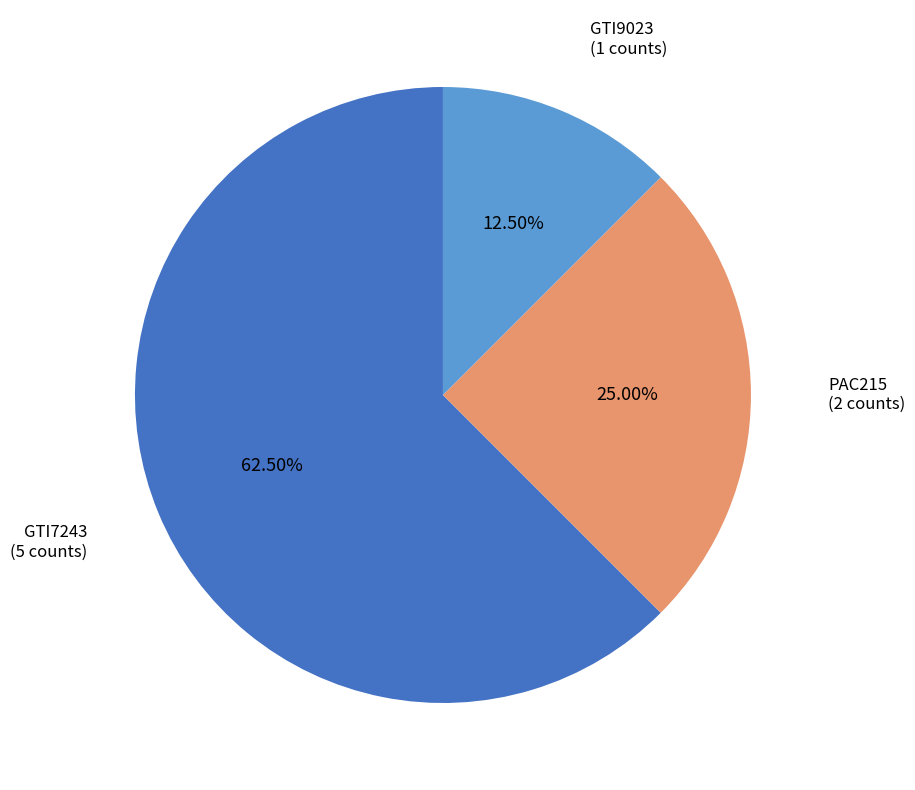

Approximately how many times larger is the value at PAC215 compared to GTI9023?

2.0